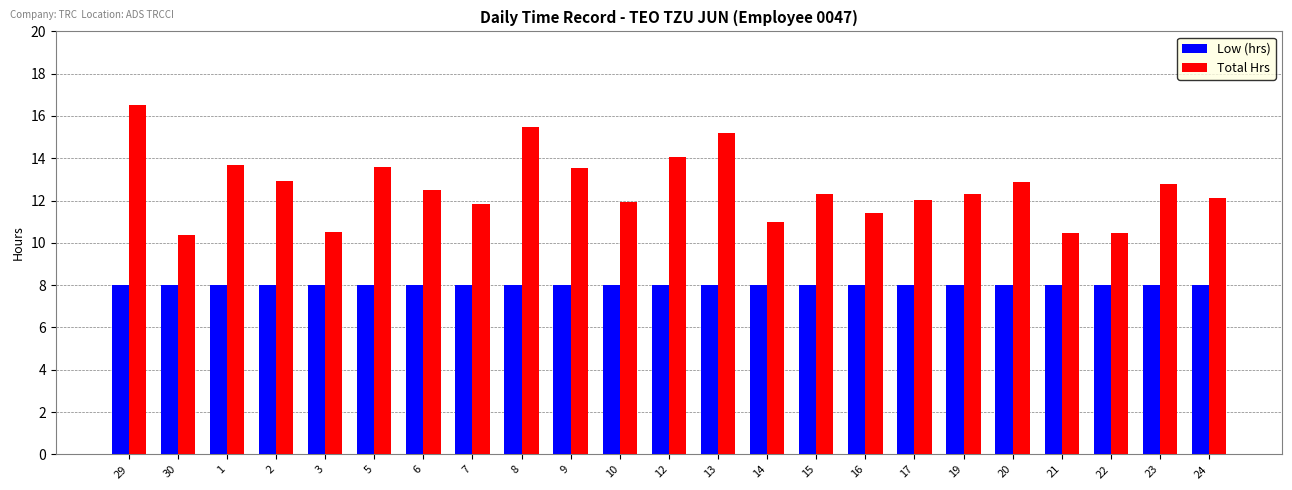

Is it true that Low (hrs) equals 3.8 at 29?

False